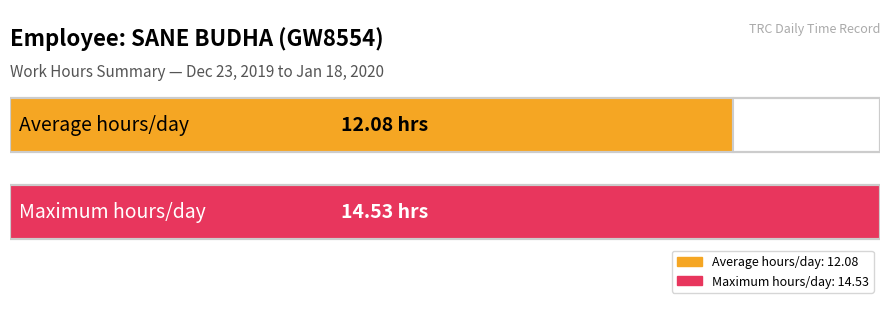

Which has a higher value, 15 or 21?

21